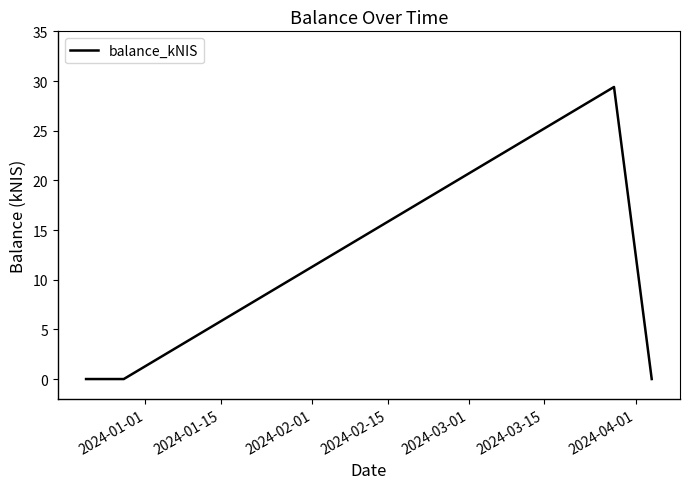

How many series are shown in this chart?

1